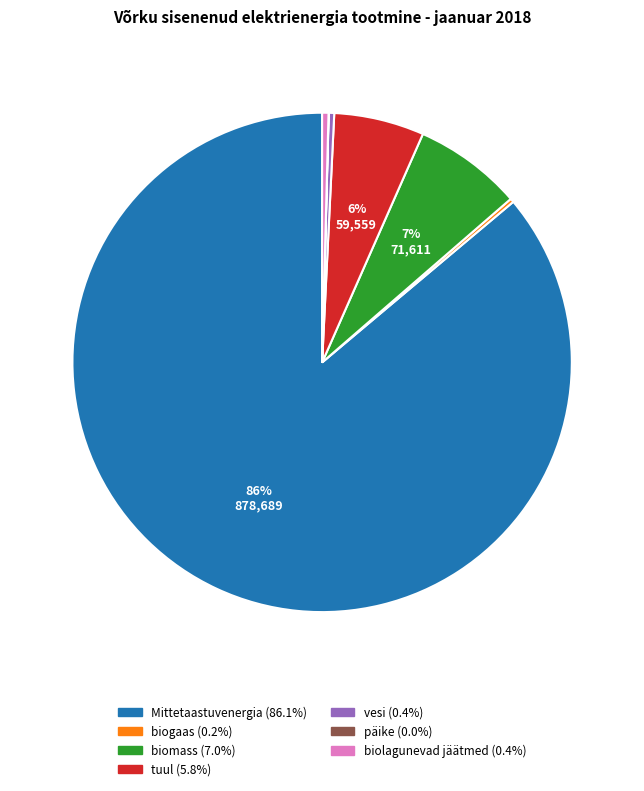

Is there a majority slice in this chart?

Yes